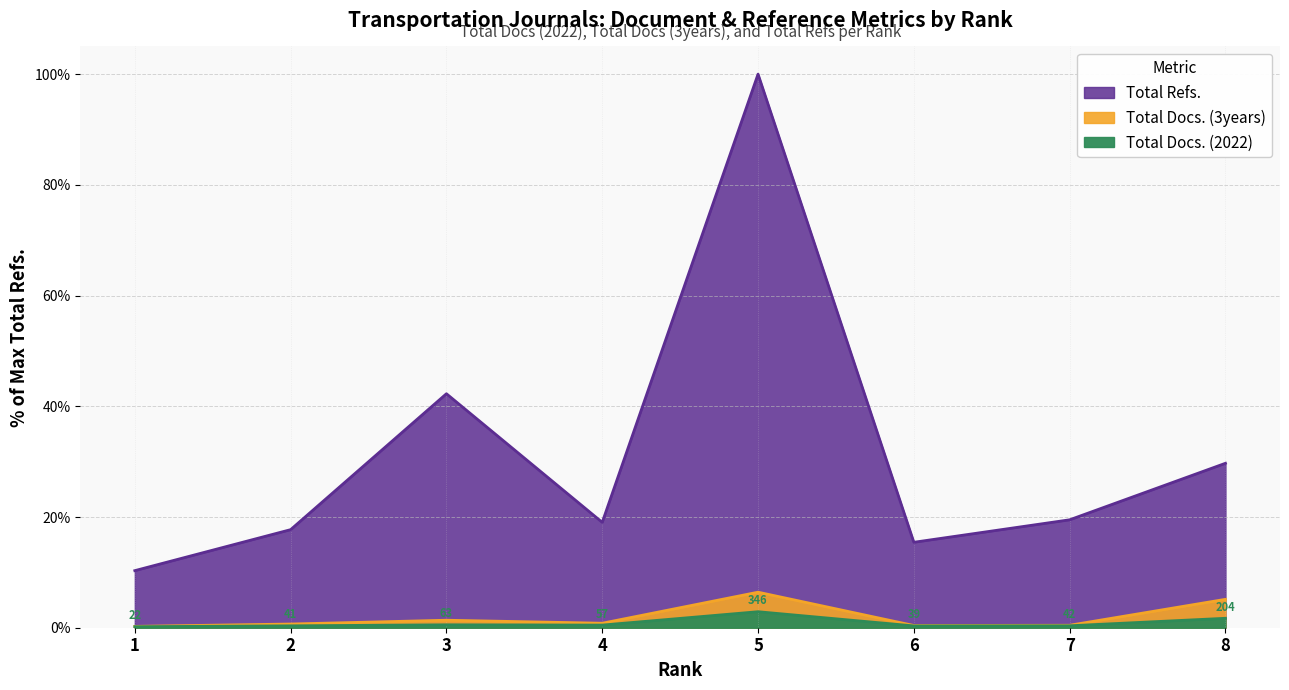

What is the greatest value displayed?

100.0